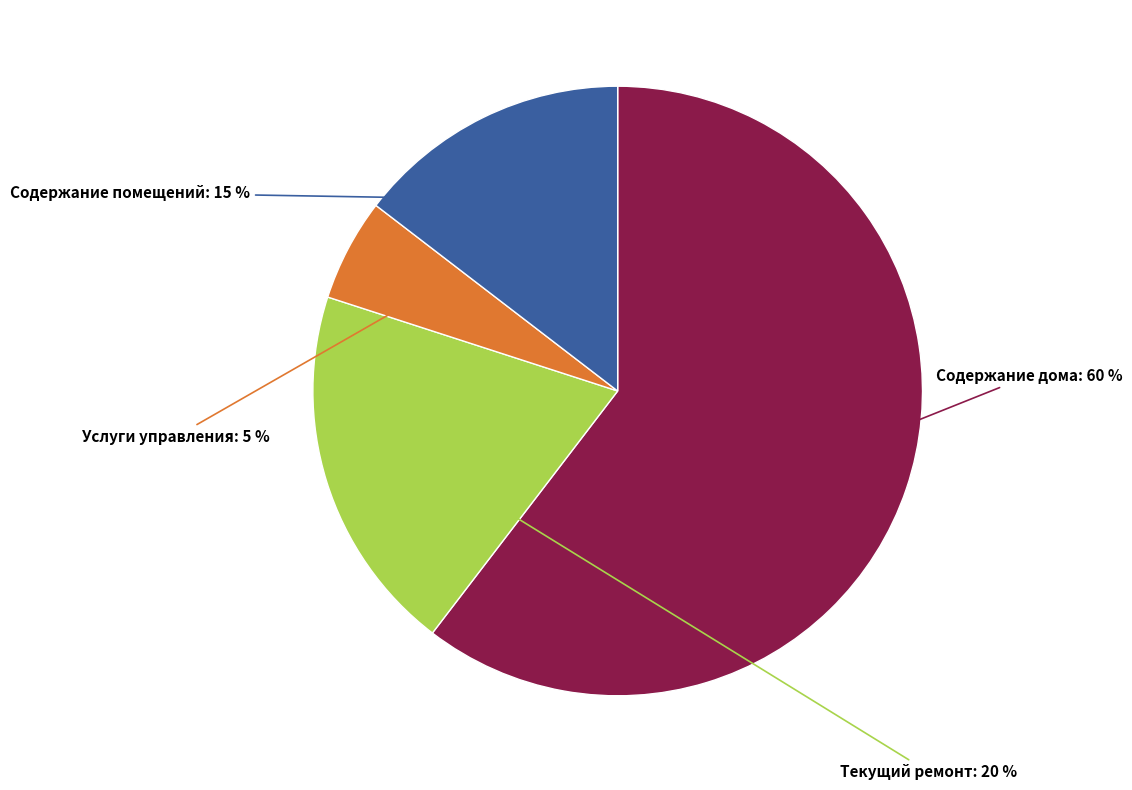

How many slices are in this pie chart?

4